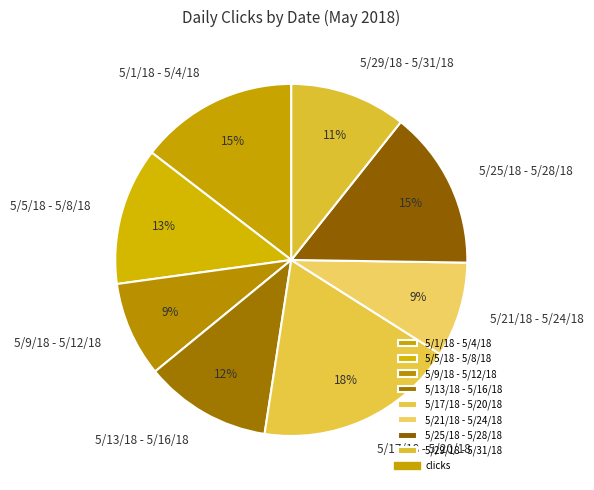

To the nearest percent, what is the average slice percentage?

12%